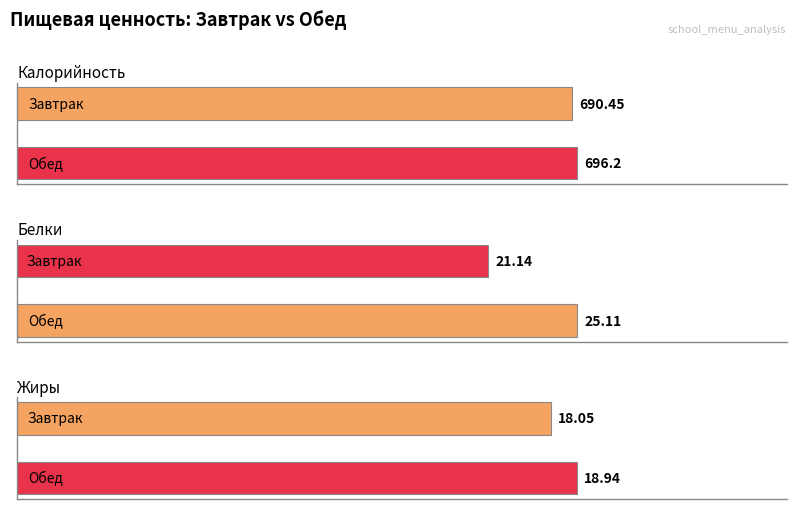

The Жиры series shows 18.9 at Обед. True or false?

True